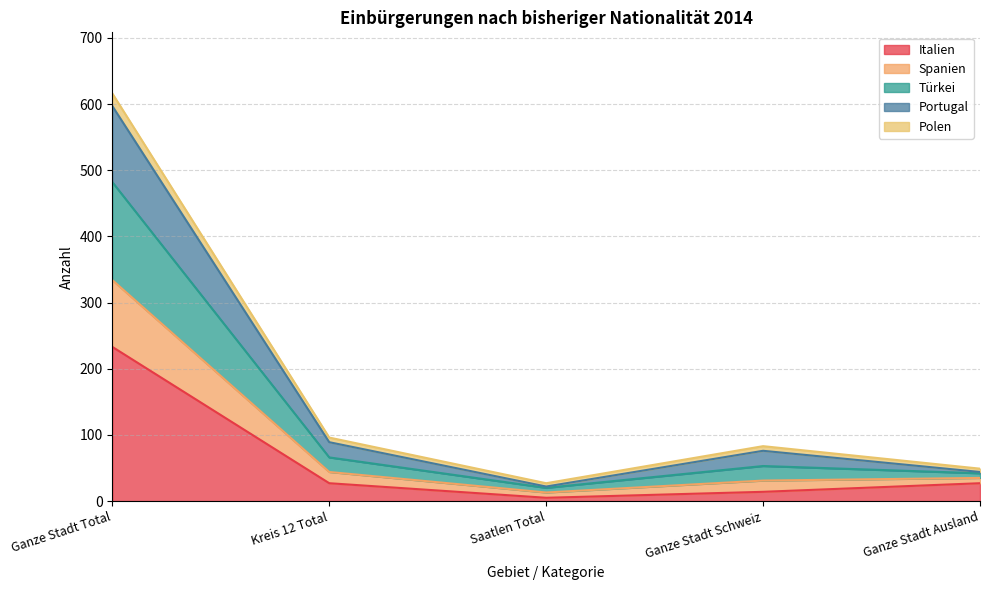

At which label does Italien reach its peak?

Ganze Stadt Total